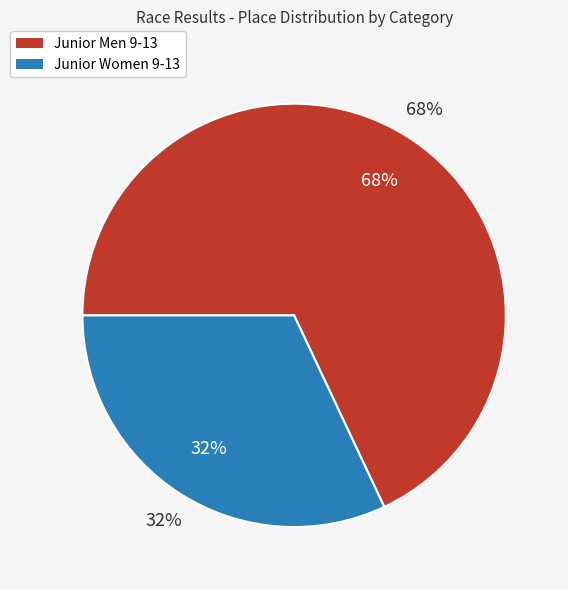

How many slices are in this pie chart?

2